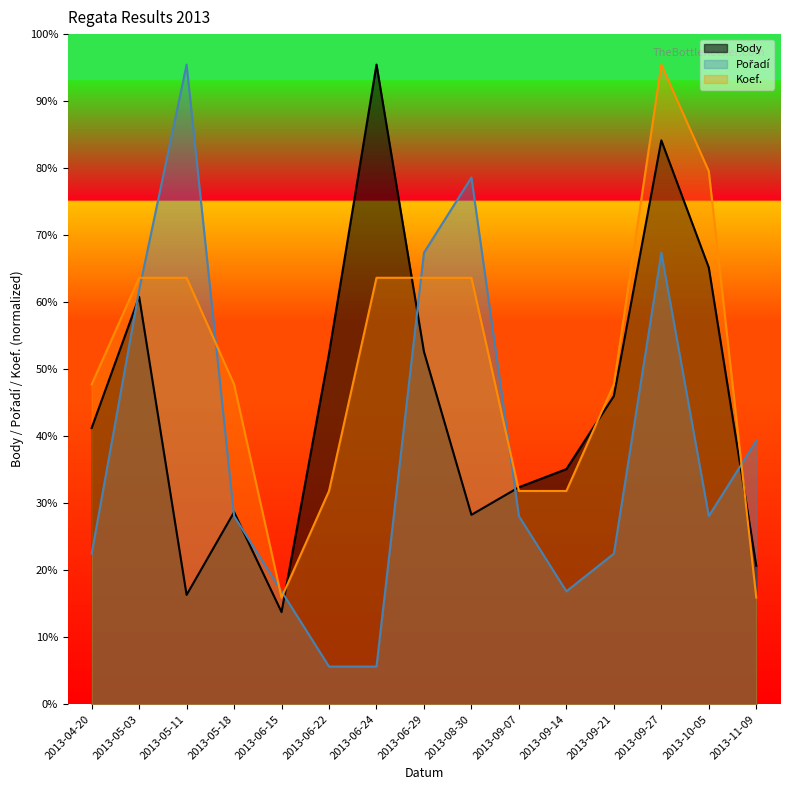

Which has a higher value, 2013-05-18 or 2013-06-24?

2013-06-24